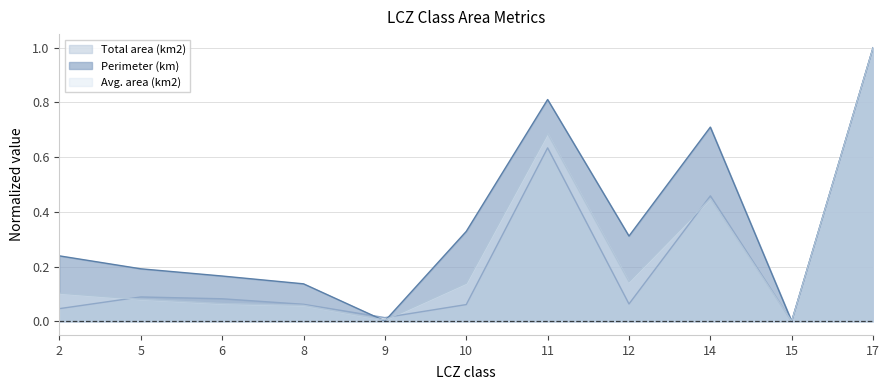

True or false: Perimeter (km) and Avg. area (km2) intersect in this chart.

True